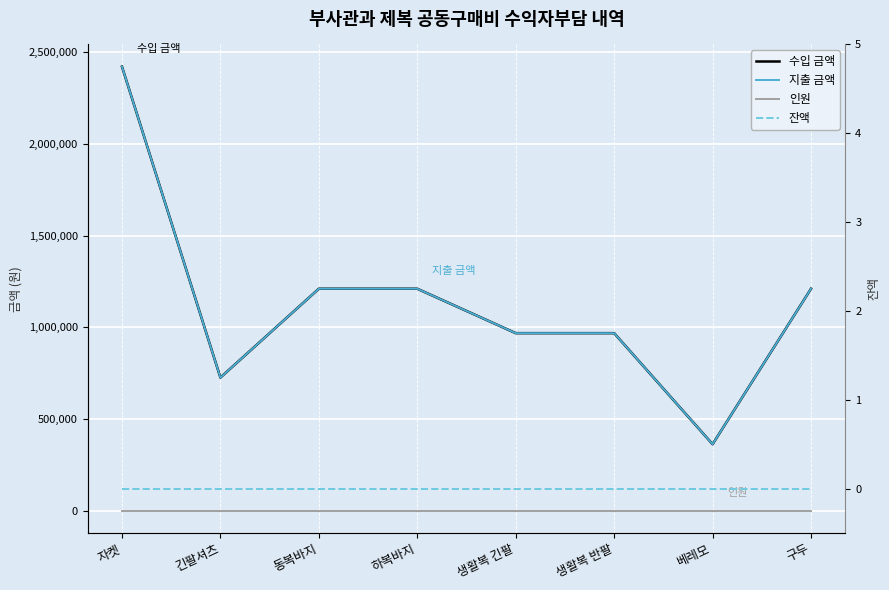

What is the spread (max minus min) of values at 자켓?

2420000